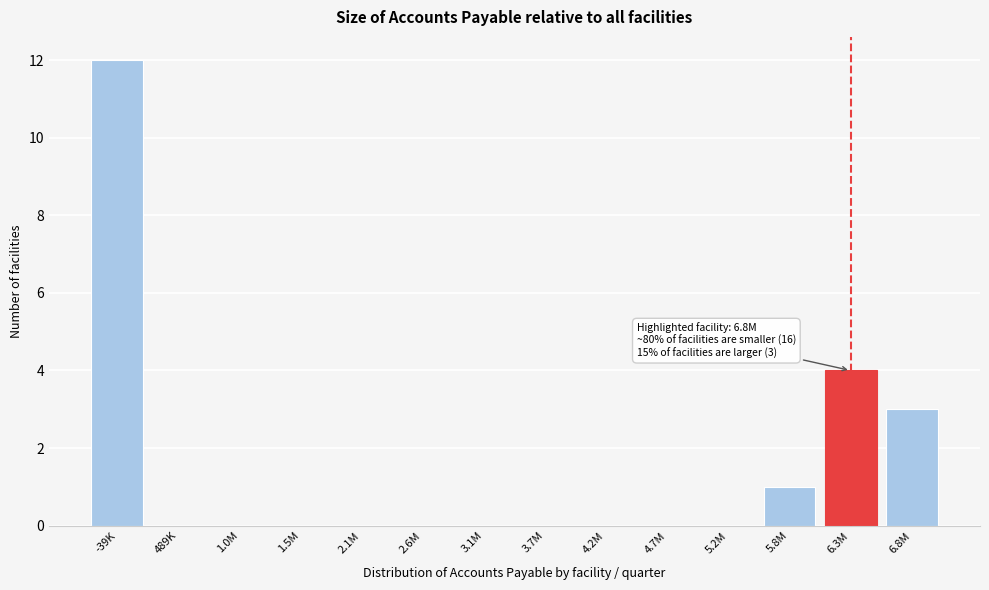

Reading right to left, extract all data points from this chart.

6.8M=3	6.3M=4	5.8M=1	5.2M=0	4.7M=0	4.2M=0	3.7M=0	3.1M=0	2.6M=0	2.1M=0	1.5M=0	1.0M=0	489K=0	-39K=12